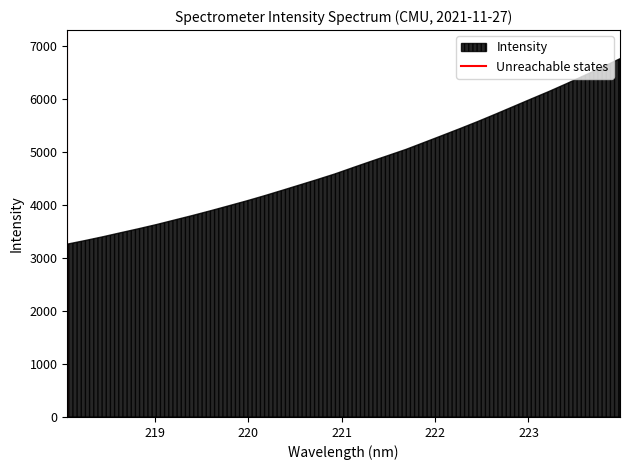

What is the maximum value shown in the chart?

6766.5